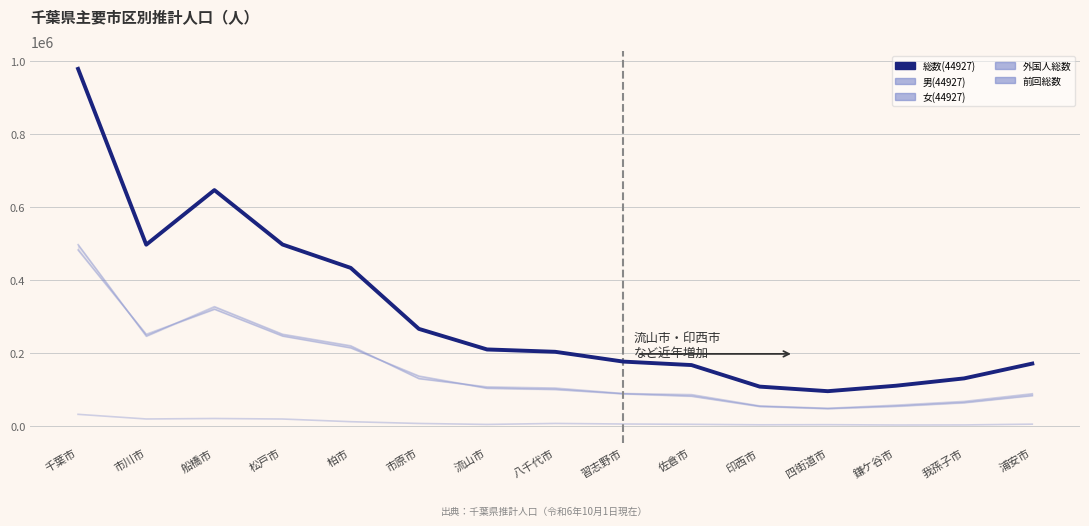

At which category is the sum across all series the highest?

千葉市